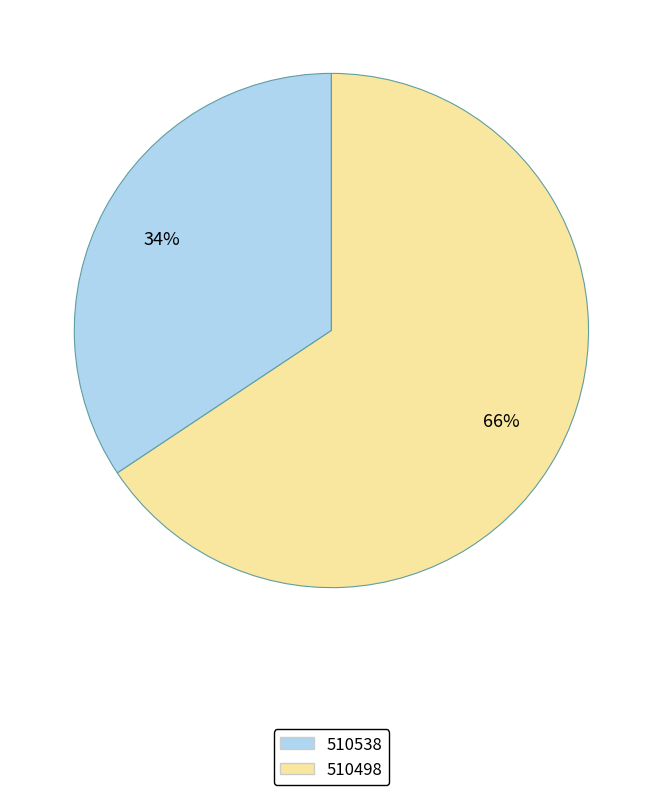

Which category has the smallest portion of the pie?

510538